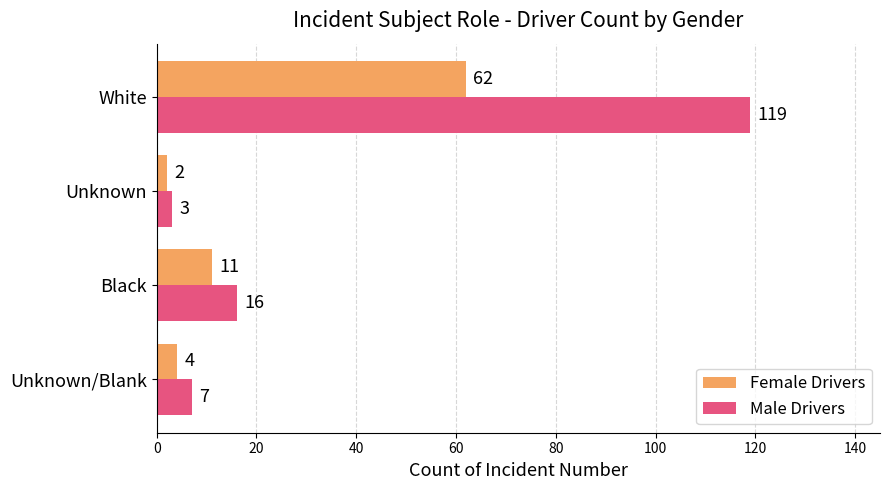

List the labels in order of Female Drivers value, largest first.

White, Black, Unknown/Blank, Unknown